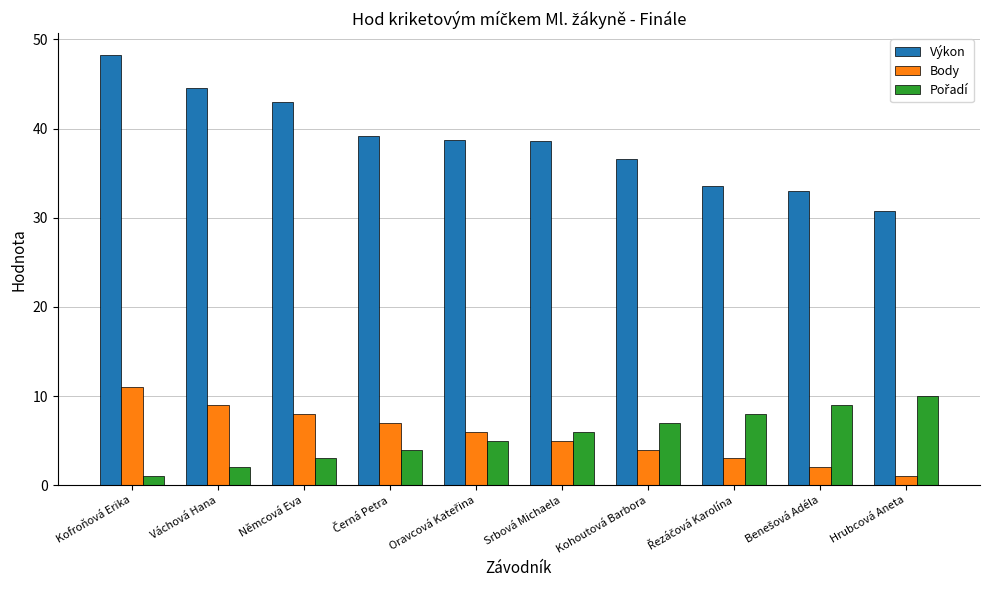

Which series has the widest spread of values?

Výkon